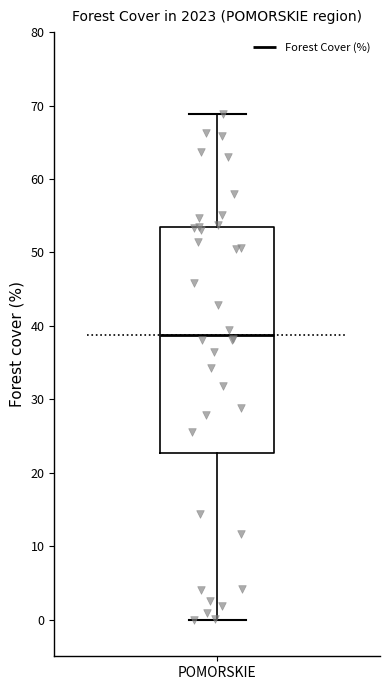

Where is the lower edge of the box for POMORSKIE on the y-axis? The values are not printed on the chart, so give them approximately, as read against the axis.

23